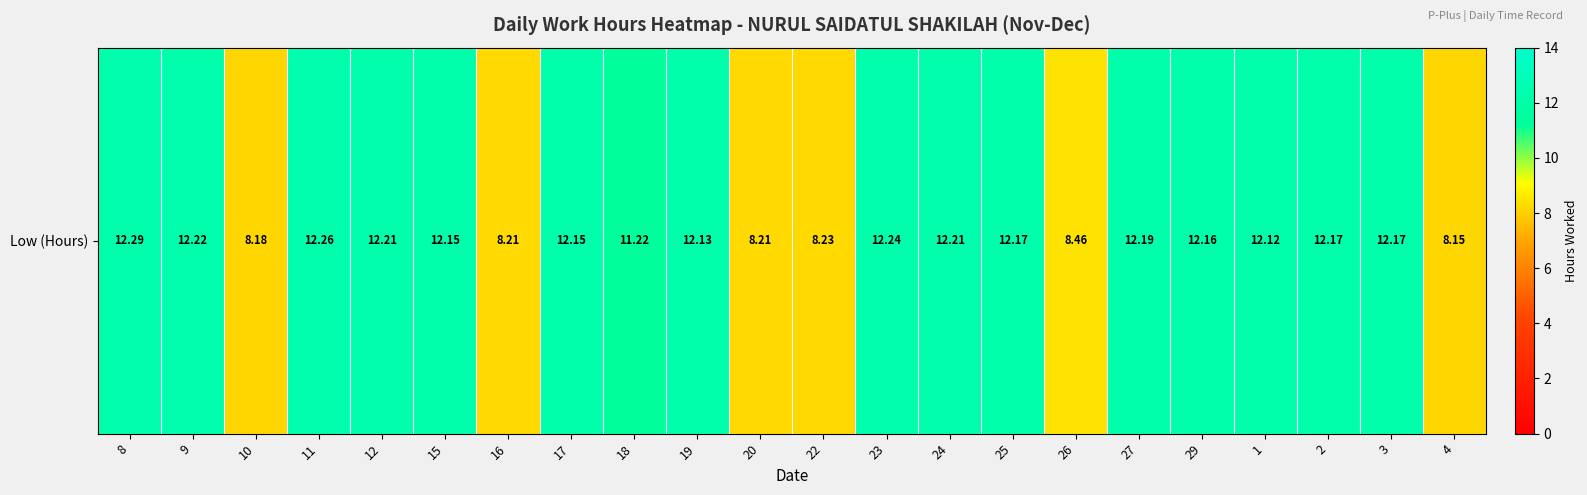

What is the minimum value shown in the chart?

8.2